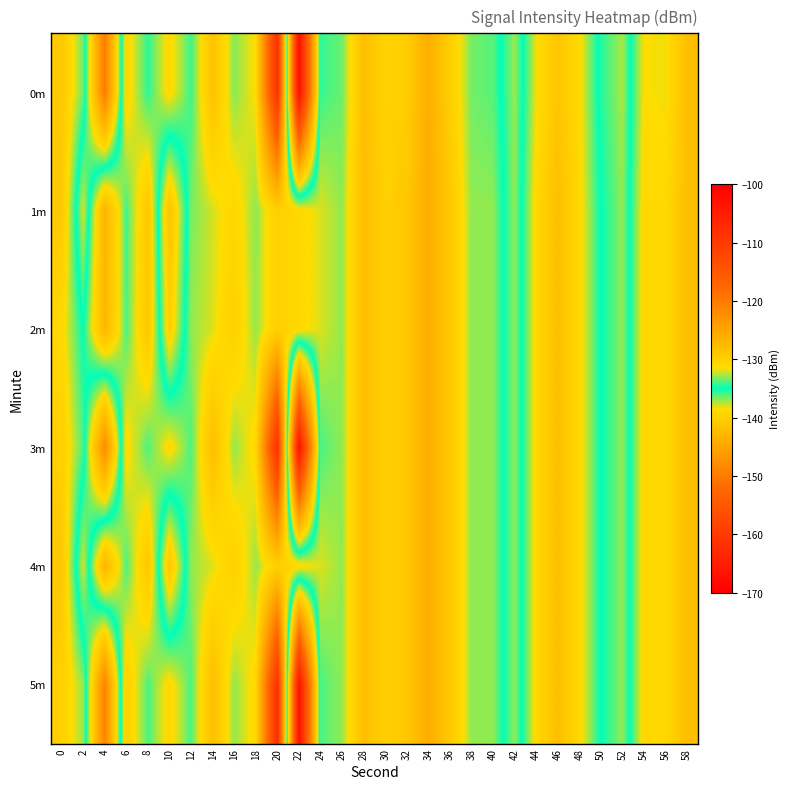

Reading left to right, transcribe all the data shown in this chart.

0m: 0=-129.2	2=-133.5	4=-149.9	6=-130.6	8=-134.4	10=-131.0	12=-134.2	14=-128.5	16=-133.2	18=-131.4	20=-108.2	22=-167.5	24=-134.3	26=-133.5	28=-128.1	30=-130.3	32=-129.7	34=-126.1	36=-129.8	38=-133.4	40=-133.8	42=-137.1	44=-131.7	46=-128.8	48=-131.2	50=-135.5	52=-137.3	54=-131.5	56=-131.7	58=-128.1
1m: 0=-129.2	2=-138.0	4=-126.7	6=-134.1	8=-129.1	10=-141.5	12=-133.4	14=-132.1	16=-130.7	18=-133.1	20=-130.0	22=-131.0	24=-132.0	26=-133.0	28=-128.0	30=-130.0	32=-129.0	34=-126.0	36=-129.0	38=-133.0	40=-133.0	42=-137.0	44=-131.0	46=-128.0	48=-131.0	50=-135.0	52=-137.0	54=-131.0	56=-131.0	58=-128.0
2m: 0=-131.0	2=-135.0	4=-127.0	6=-134.0	8=-129.0	10=-140.0	12=-133.0	14=-132.0	16=-130.0	18=-133.0	20=-130.0	22=-131.0	24=-132.0	26=-133.0	28=-128.0	30=-130.0	32=-129.0	34=-126.0	36=-129.0	38=-133.0	40=-133.0	42=-137.0	44=-131.0	46=-128.0	48=-131.0	50=-135.0	52=-137.0	54=-131.0	56=-131.0	58=-128.0
3m: 0=-130.0	2=-134.0	4=-148.0	6=-131.0	8=-134.0	10=-131.0	12=-134.0	14=-128.0	16=-133.0	18=-131.0	20=-108.0	22=-167.0	24=-134.0	26=-133.0	28=-128.0	30=-130.0	32=-129.0	34=-126.0	36=-129.0	38=-133.0	40=-133.0	42=-137.0	44=-131.0	46=-128.0	48=-131.0	50=-135.0	52=-137.0	54=-131.0	56=-131.0	58=-128.0
4m: 0=-129.0	2=-138.0	4=-127.0	6=-134.0	8=-129.0	10=-141.0	12=-133.0	14=-132.0	16=-130.0	18=-133.0	20=-130.0	22=-131.0	24=-132.0	26=-133.0	28=-128.0	30=-130.0	32=-129.0	34=-126.0	36=-129.0	38=-133.0	40=-133.0	42=-137.0	44=-131.0	46=-128.0	48=-131.0	50=-135.0	52=-137.0	54=-131.0	56=-131.0	58=-128.0
5m: 0=-130.0	2=-133.0	4=-149.0	6=-130.0	8=-134.0	10=-131.0	12=-134.0	14=-128.0	16=-133.0	18=-131.0	20=-108.0	22=-167.0	24=-134.0	26=-133.0	28=-128.0	30=-130.0	32=-129.0	34=-126.0	36=-129.0	38=-133.0	40=-133.0	42=-137.0	44=-131.0	46=-128.0	48=-131.0	50=-135.0	52=-137.0	54=-131.0	56=-131.0	58=-128.0